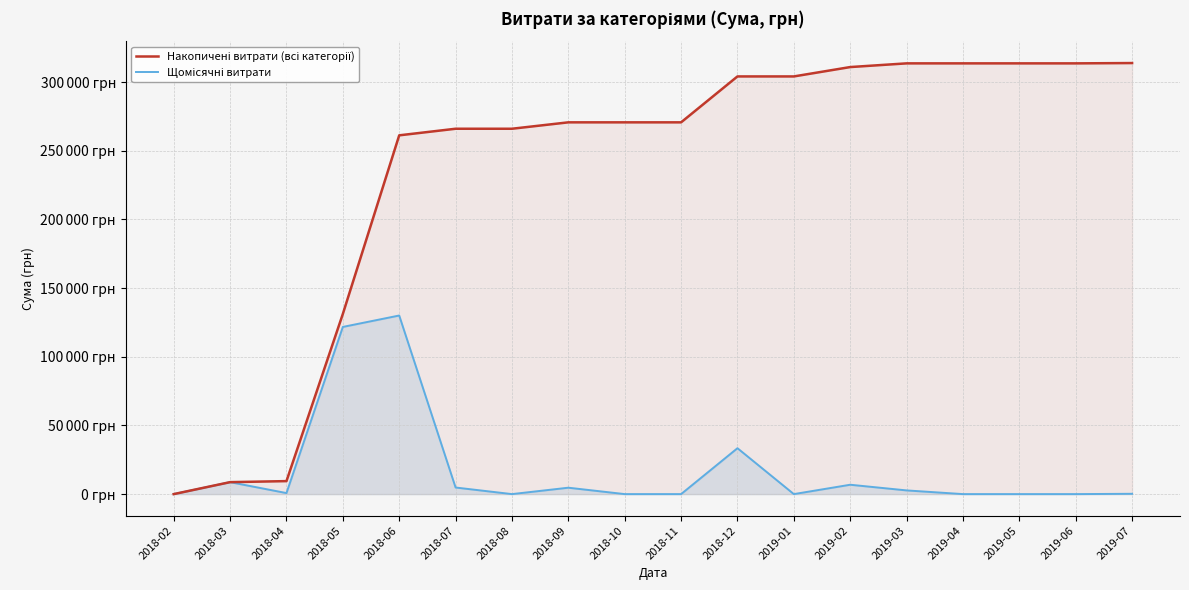

Which series has the largest total across all categories?

Накопичені витрати (всі категорії)